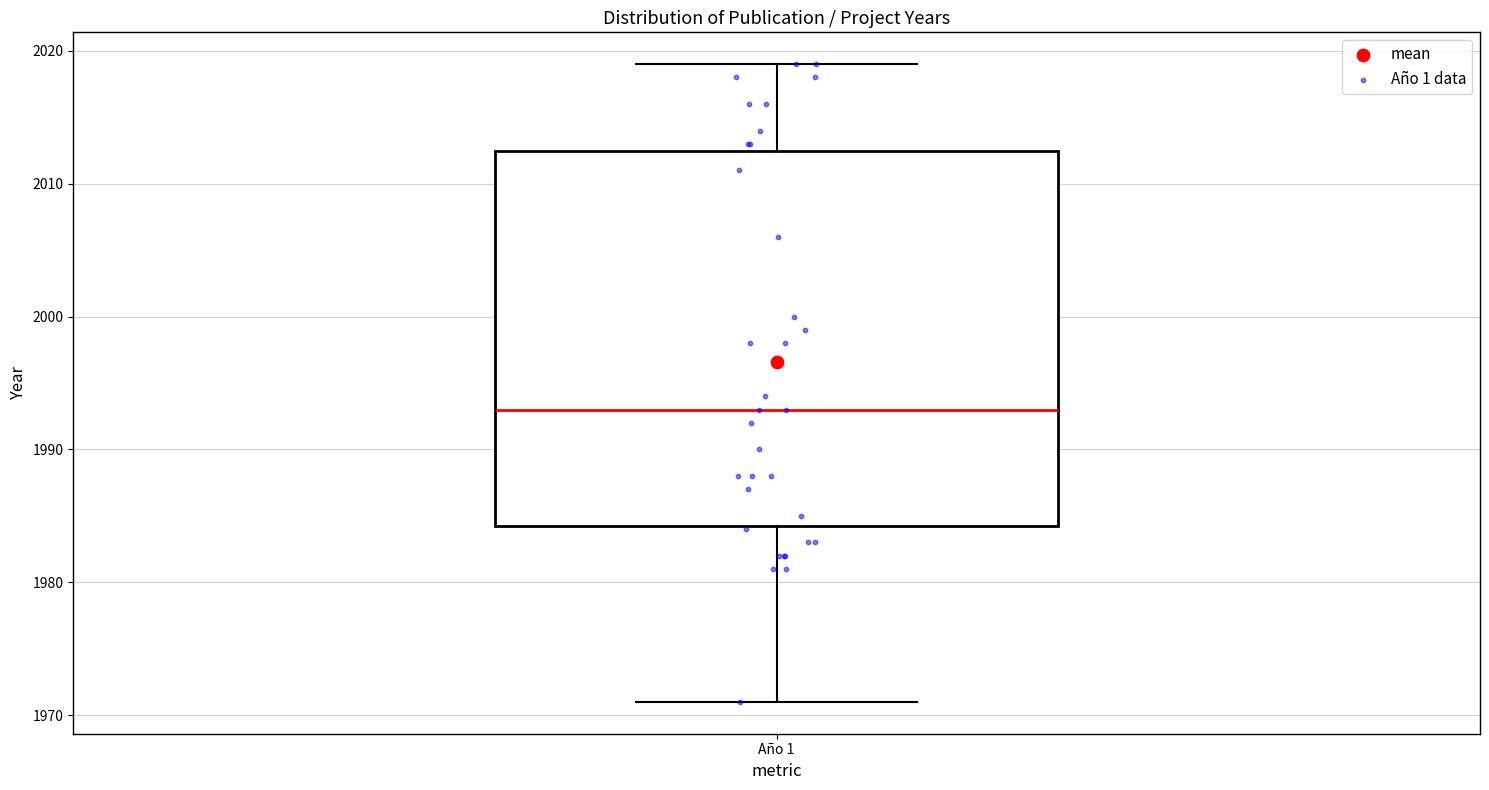

Transcribe this box plot: give where the median line is, the range the box spans, and where the two whiskers end, as read against the y-axis. The values are not printed on the chart, so give them approximately, as read against the axis.

median 1993, box 1984 to 2013, whiskers 1971 to 2019